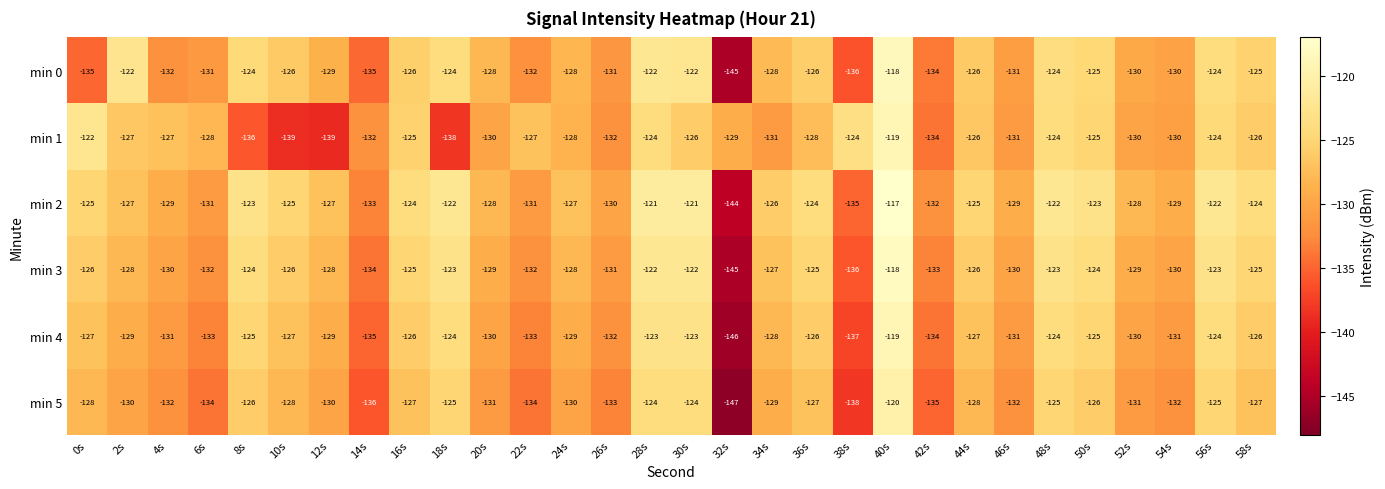

What is the spread (max minus min) of values at 44s?

3